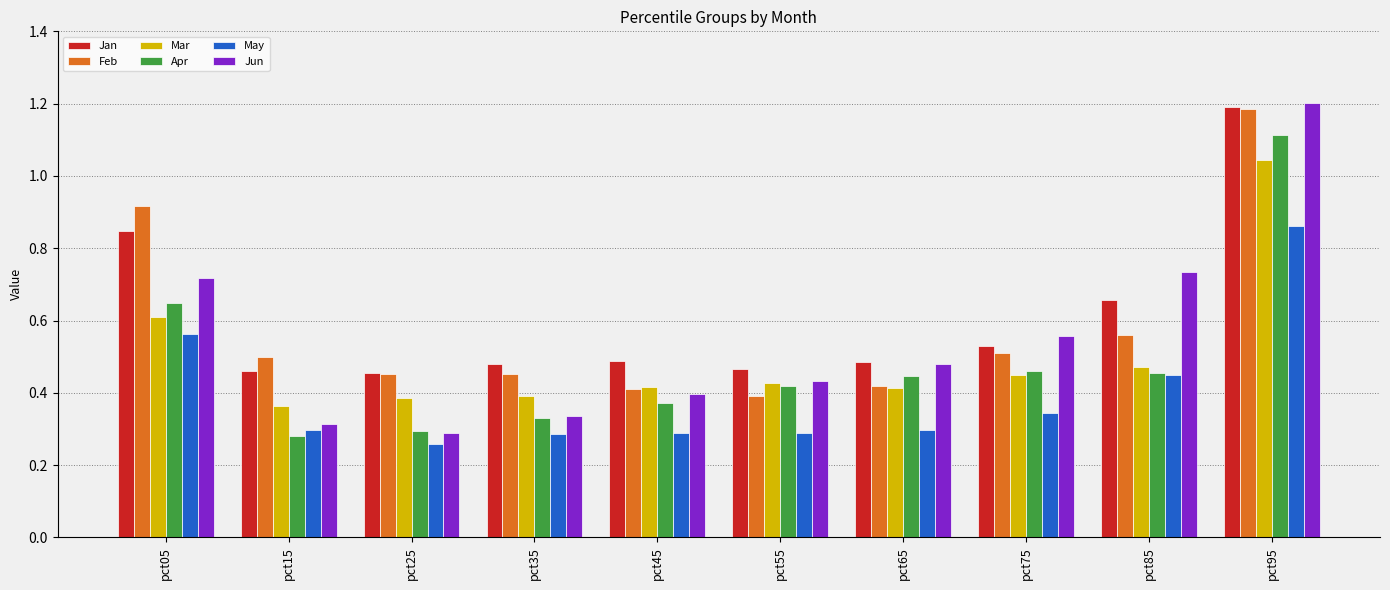

Which series has the largest range (max minus min)?

Jun